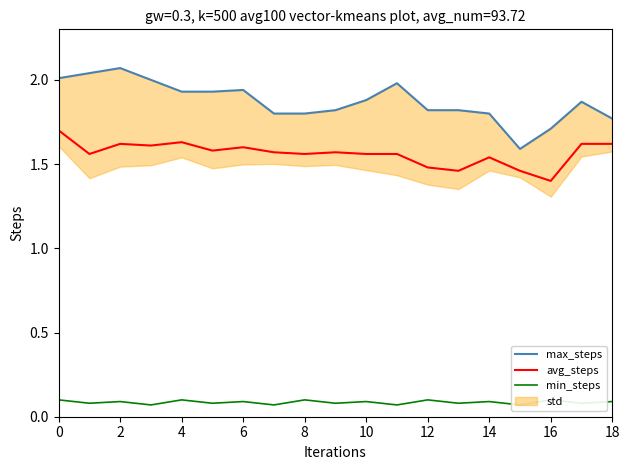

Is this an area chart (filled region under the line)?

No